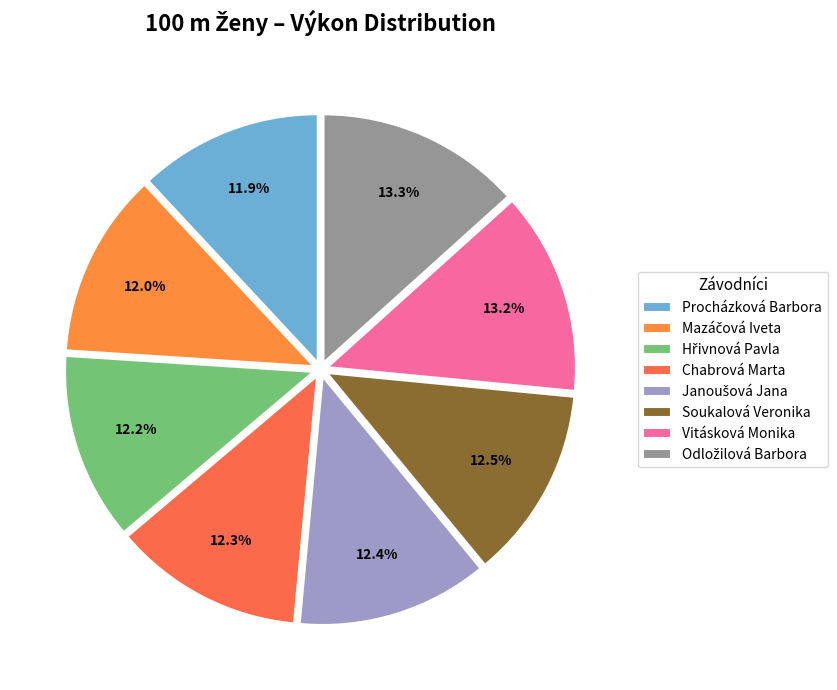

How many slices are in this pie chart?

8